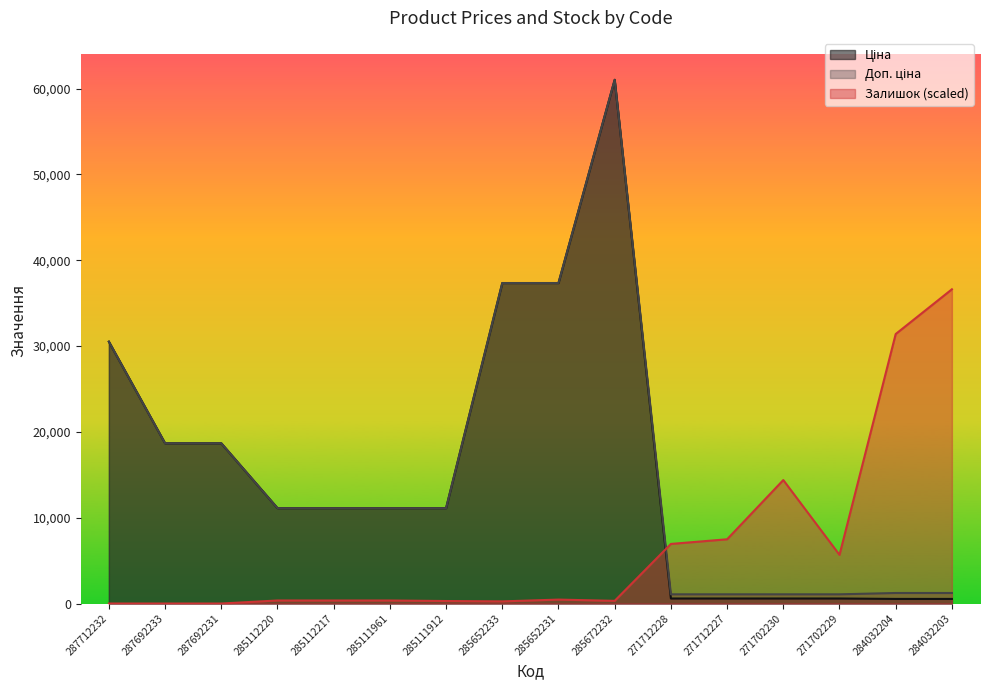

Between 285111912 and 285672232, which series saw the biggest shift?

Ціна